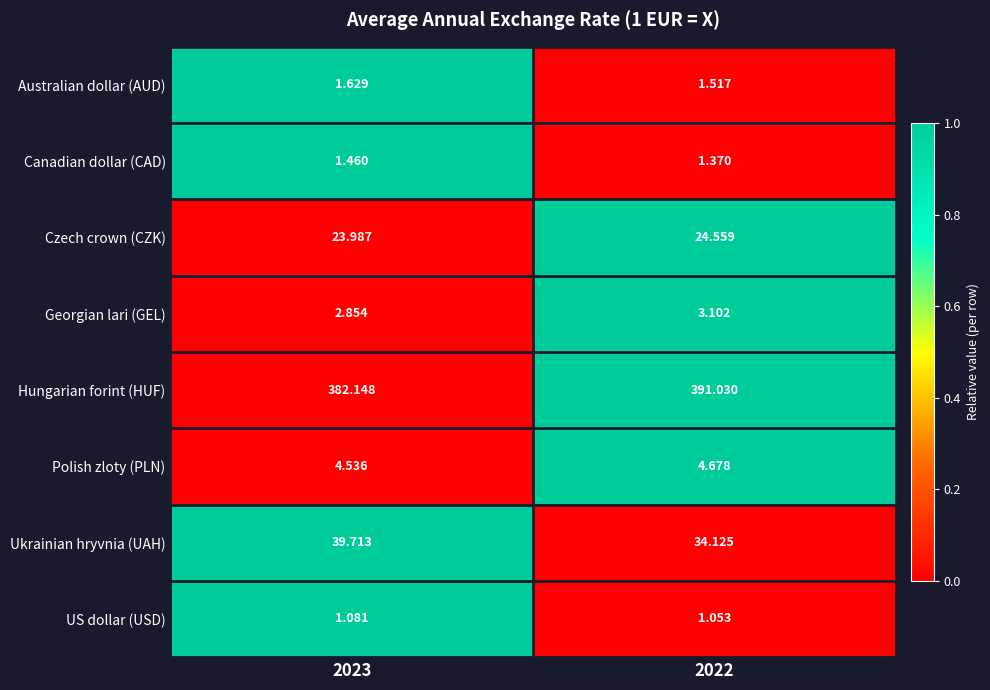

Is the value of Canadian dollar (CAD) at 2022 greater than the value of Georgian lari (GEL) at 2022?

No